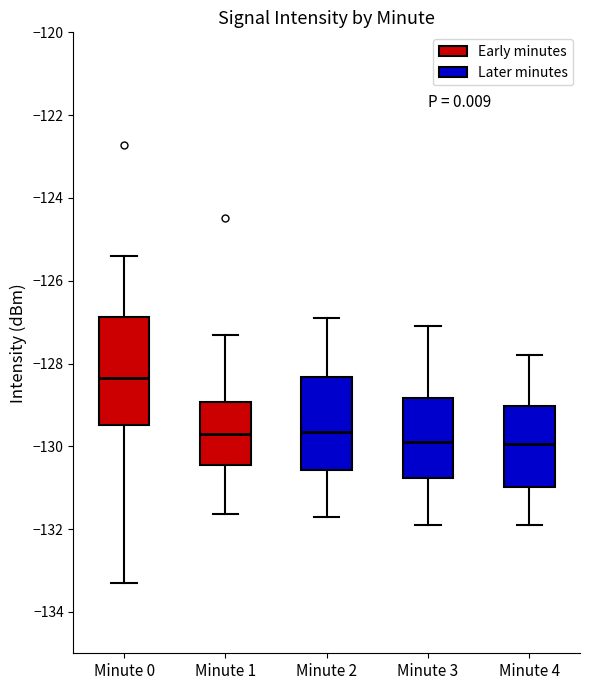

Reading left to right, transcribe this box plot: for each box, give where its median line is, the range the box spans, and where its two whiskers end, as read against the y-axis. The values are not printed on the chart, so give them approximately, as read against the axis.

Minute 0: median -128.4, box -129.4 to -126.8, whiskers -133.2 to -125.4
Minute 1: median -129.6, box -130.4 to -129.0, whiskers -131.6 to -127.2
Minute 2: median -129.6, box -130.6 to -128.4, whiskers -131.6 to -126.8
Minute 3: median -129.8, box -130.8 to -128.8, whiskers -131.8 to -127.0
Minute 4: median -130.0, box -131.0 to -129.0, whiskers -131.8 to -127.8